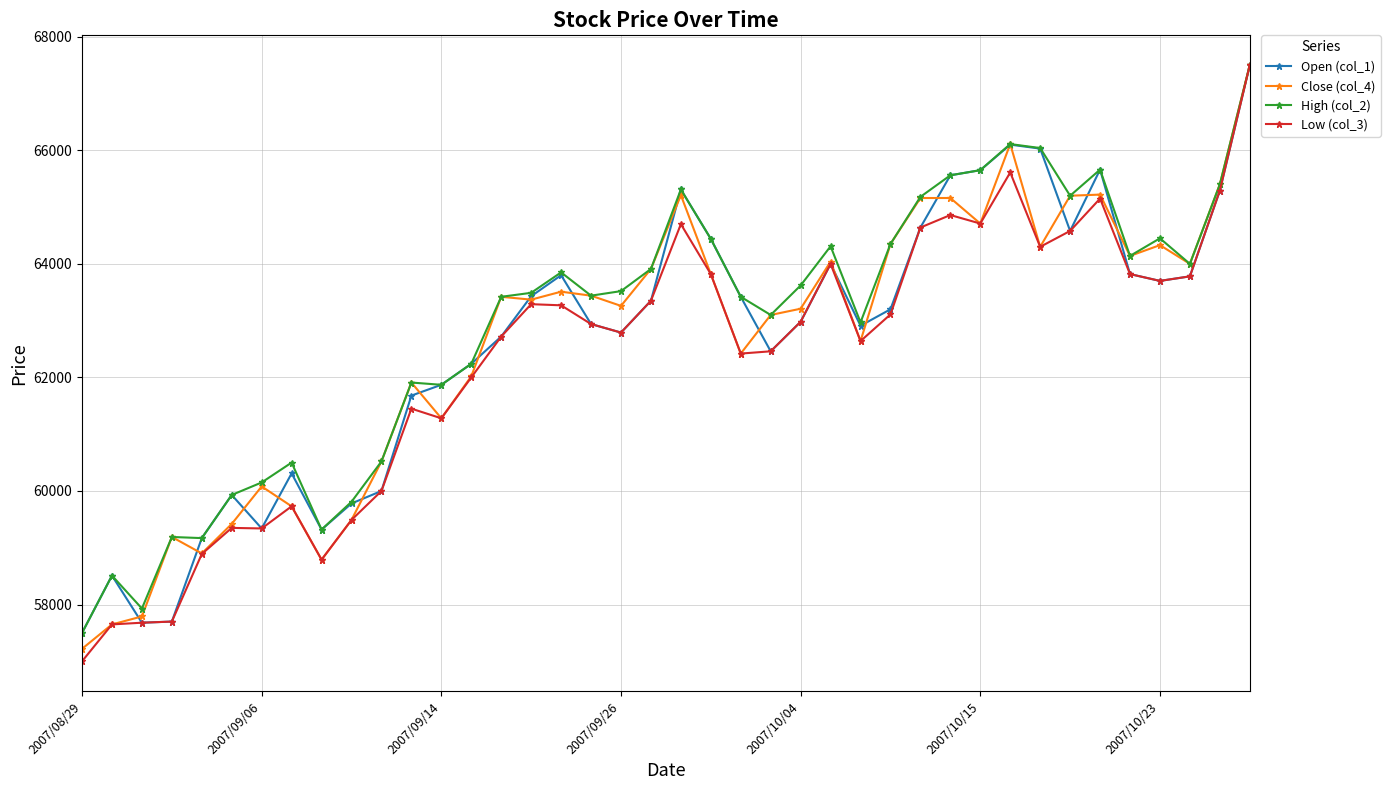

Which series has the largest range (max minus min)?

Low (col_3)